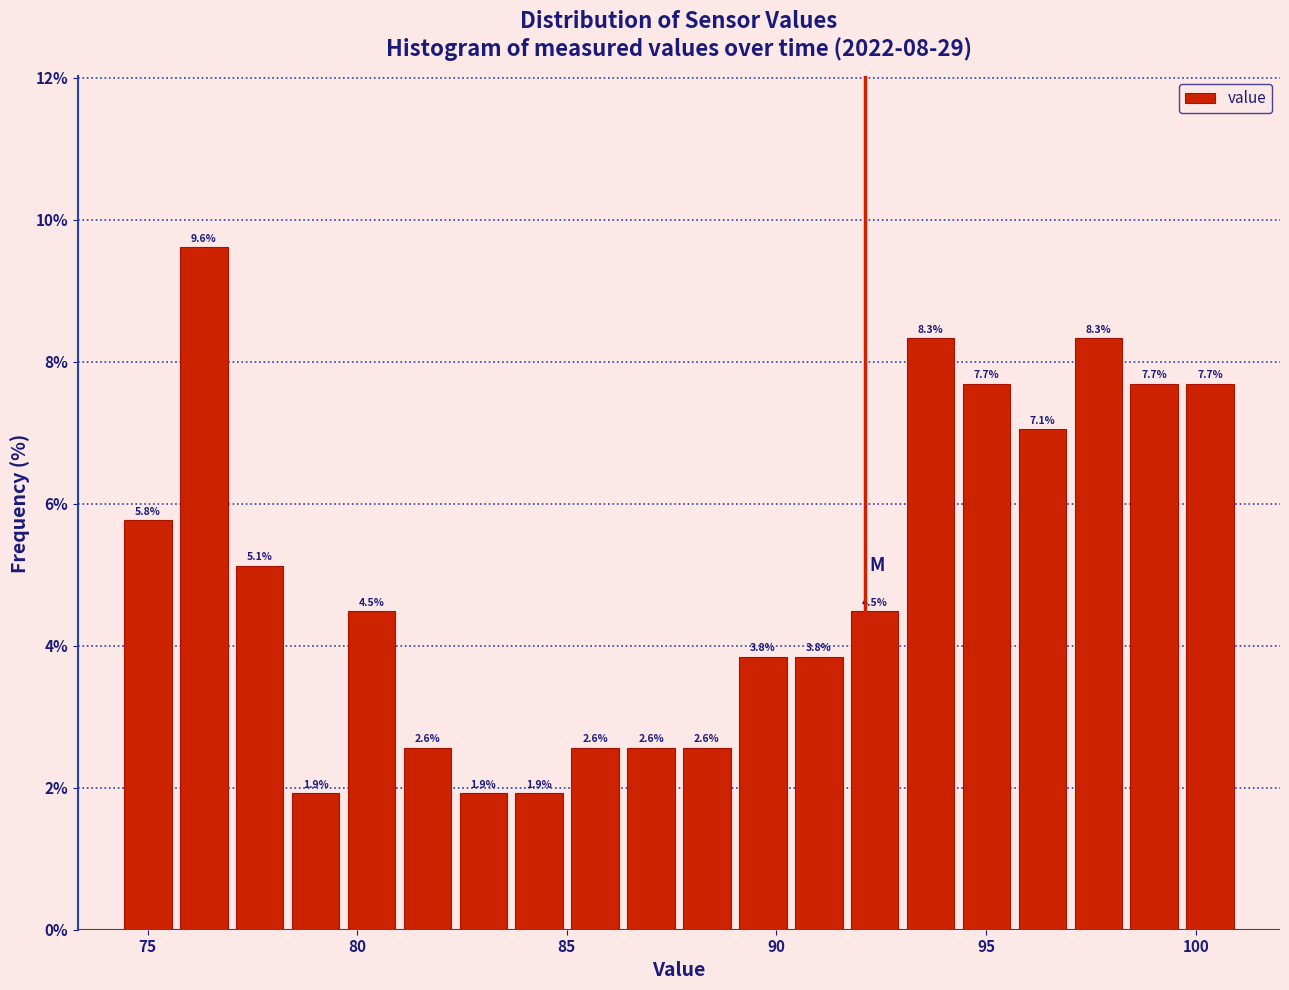

Read against the x-axis, roughly where is the centre of the tallest bar?

76.5